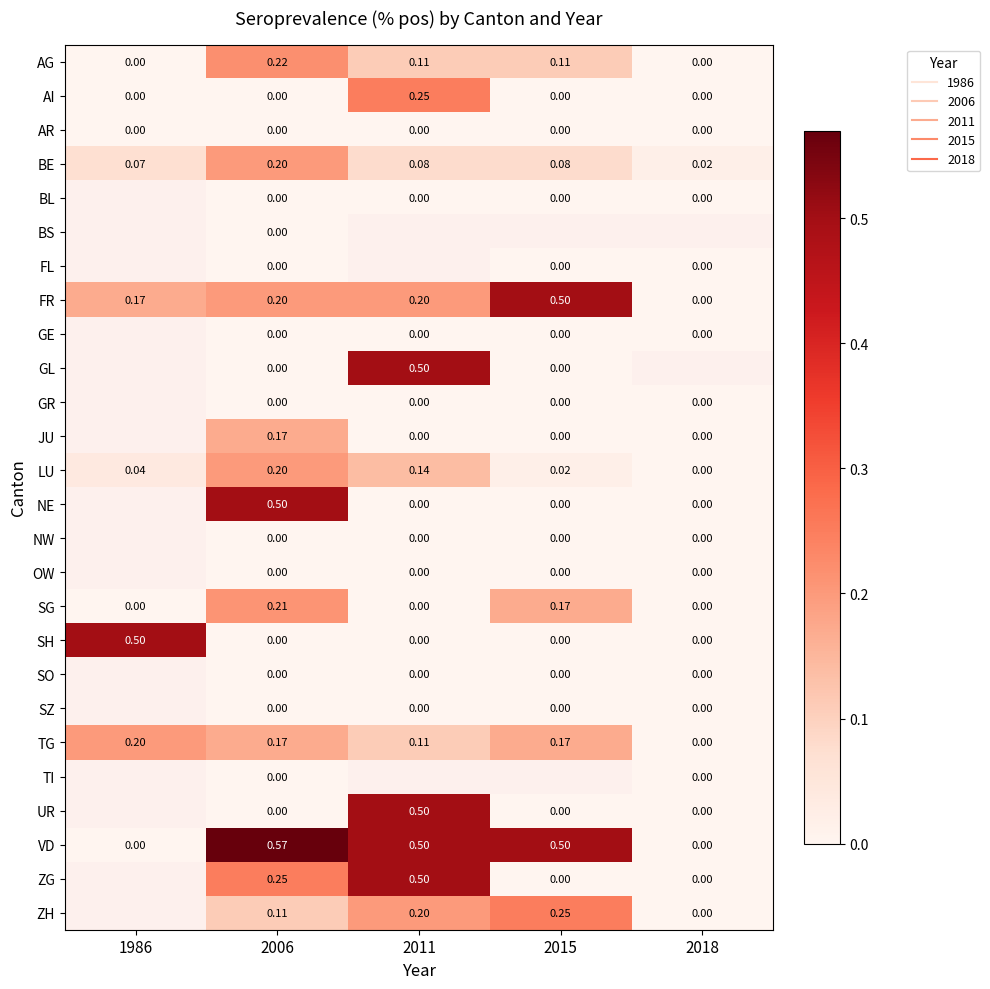

Count the BE values in the range 0 to 1.

5